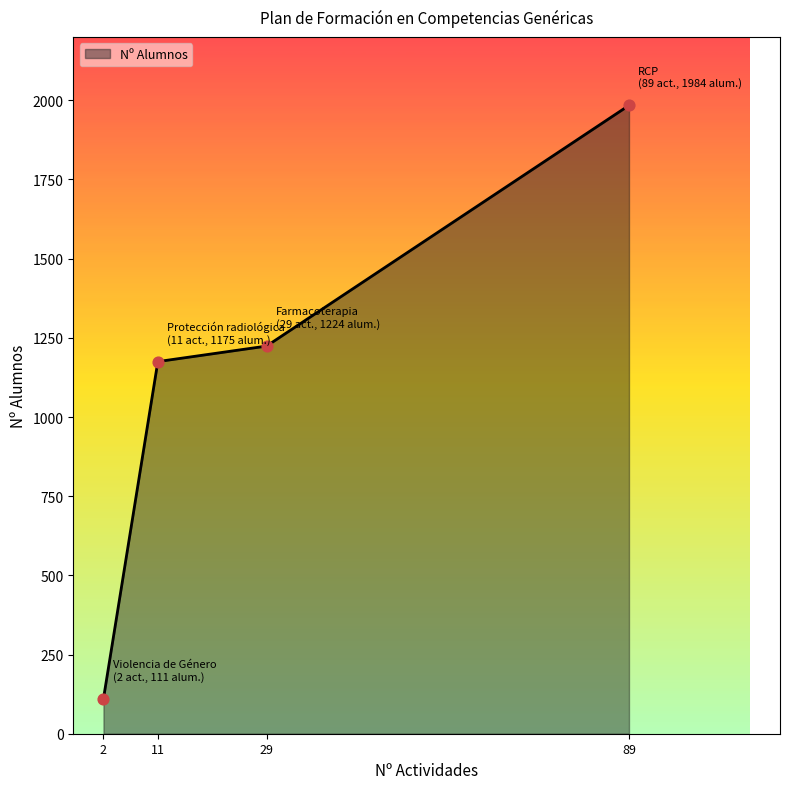

What is the change in value from 2 to 89?

+1873